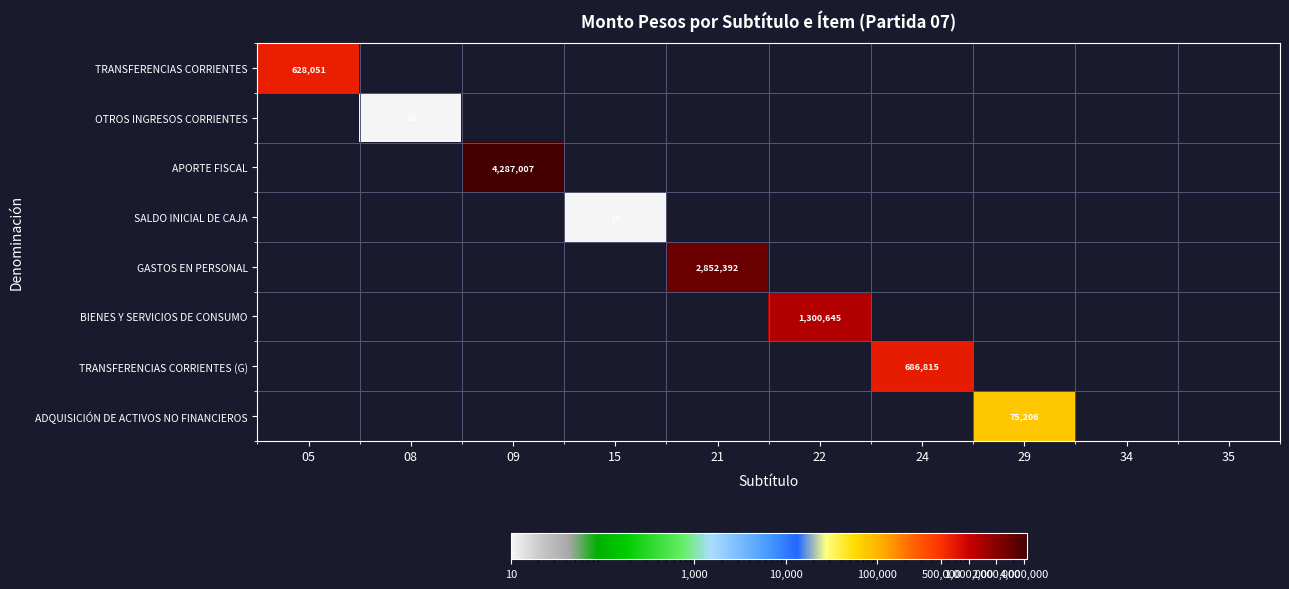

What is the maximum value for TRANSFERENCIAS CORRIENTES?

628051